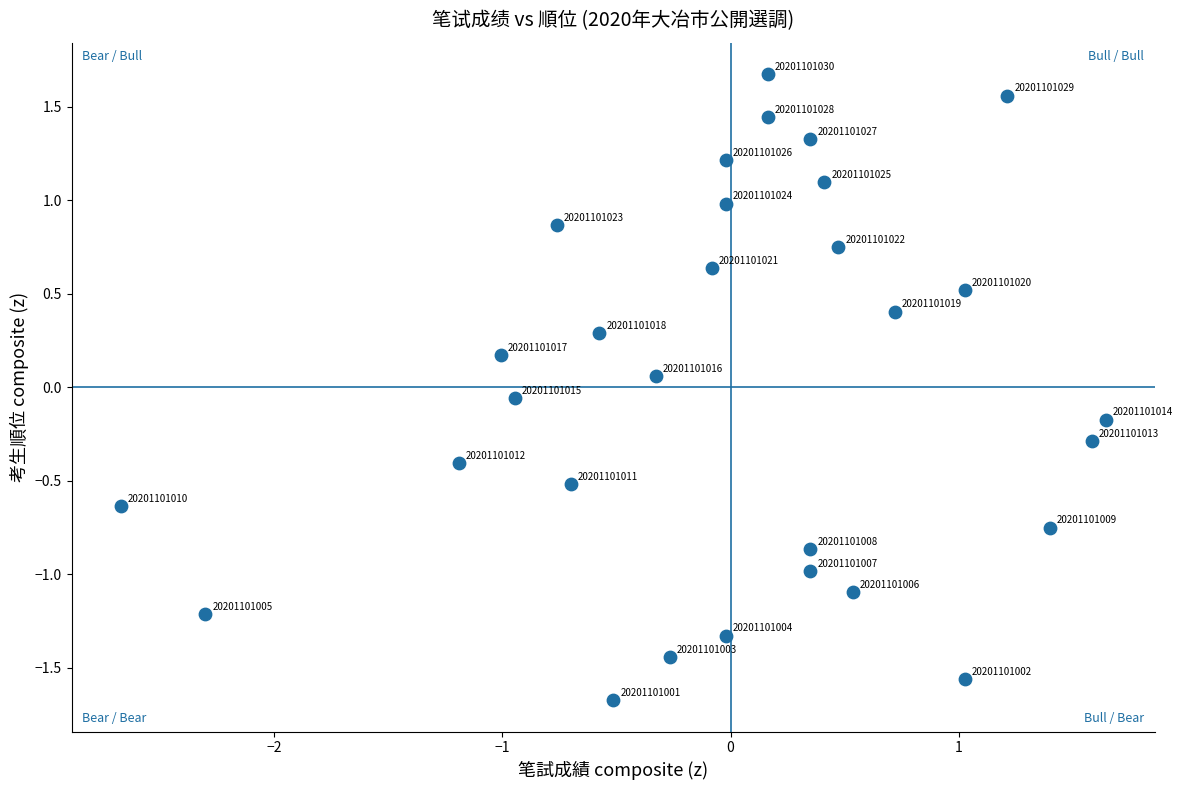

What is the range of Y values (max minus min)?

3.4